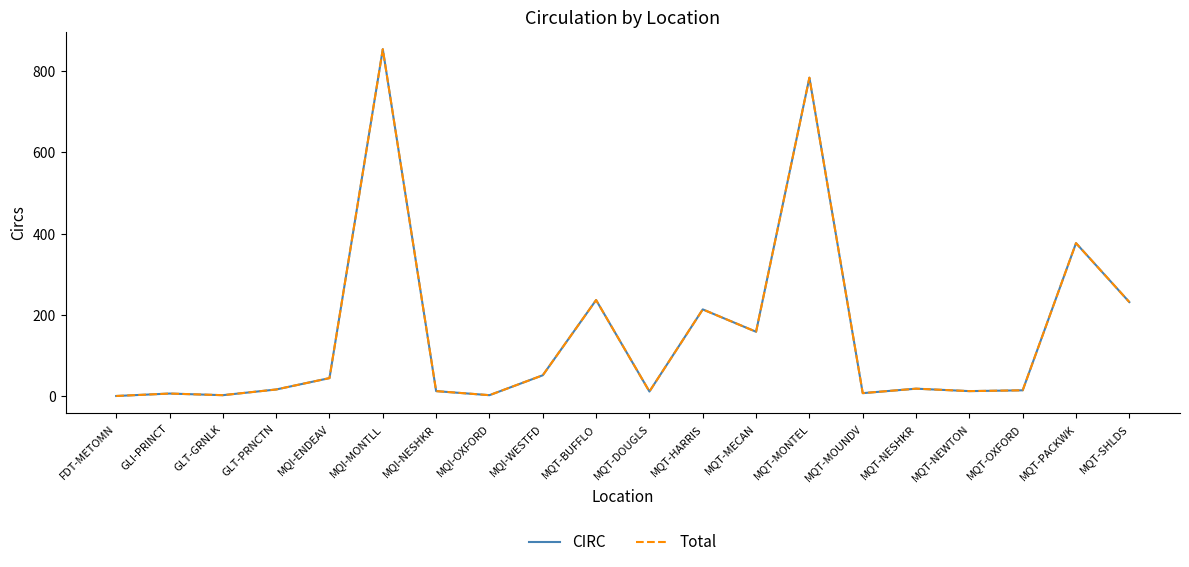

The CIRC series shows 12 at MQT-DOUGLS. True or false?

True